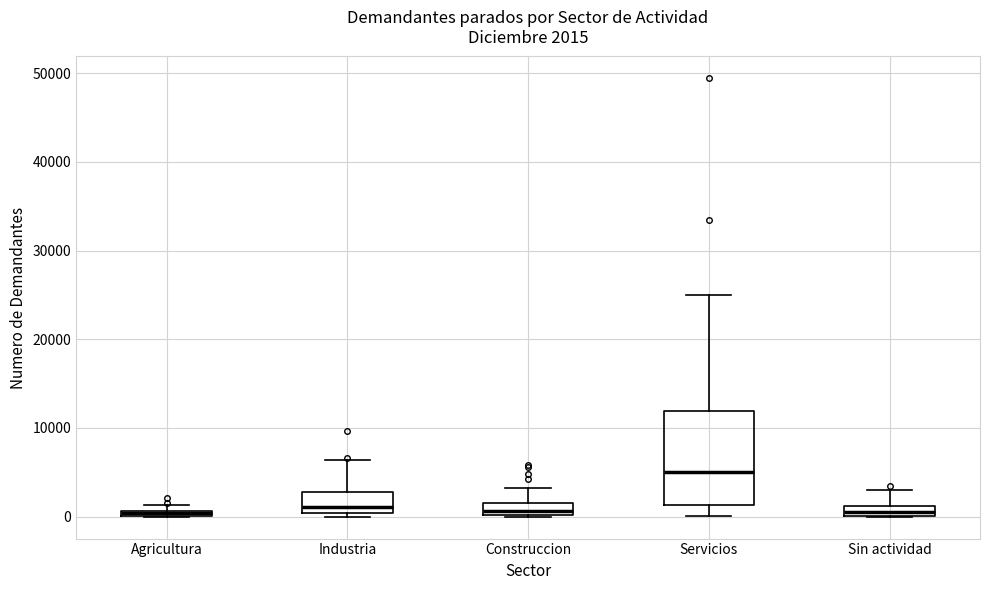

Comparing the boxes themselves (not the whiskers), which one is the tallest?

Servicios